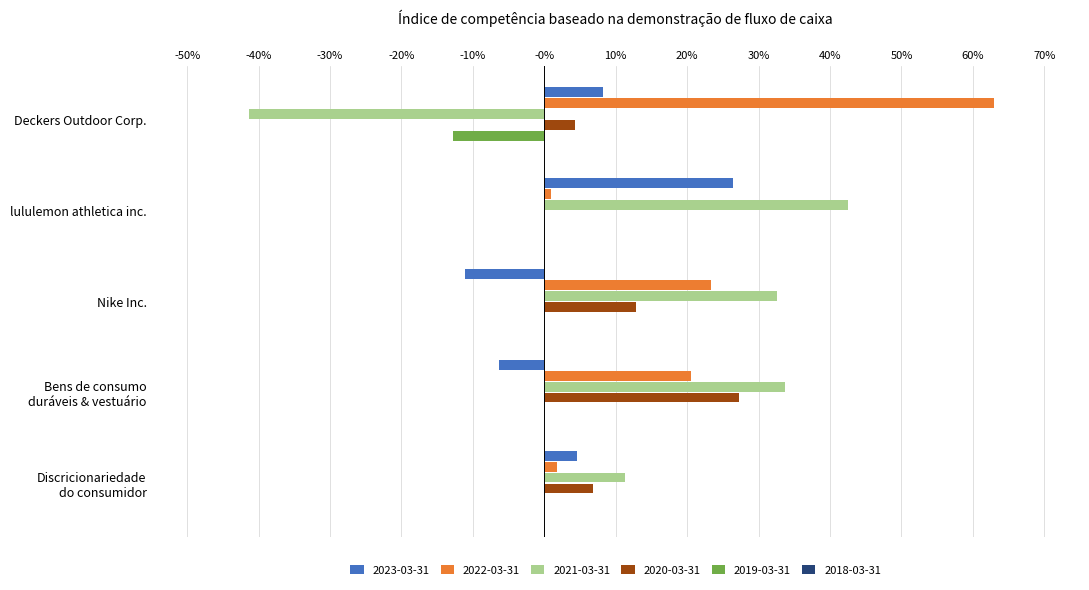

At which category is the sum across all series the highest?

Bens de consumo
duráveis & vestuário